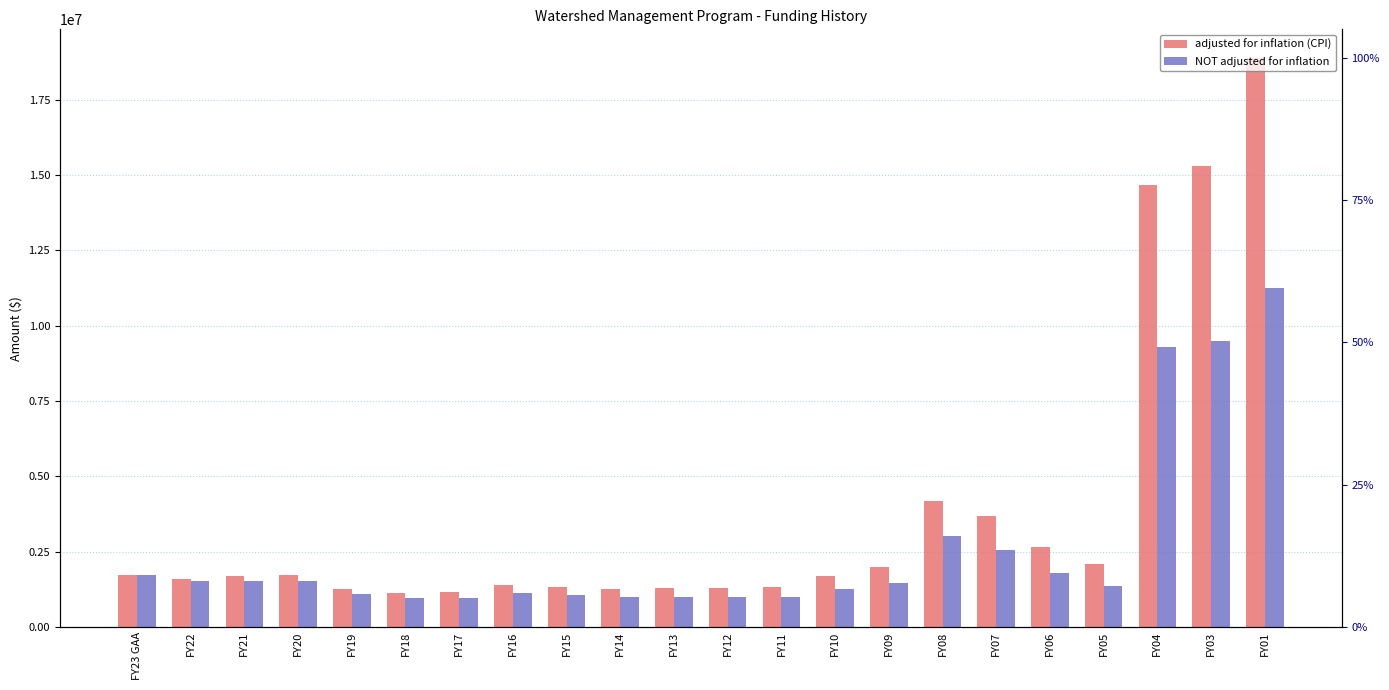

What value does the NOT adjusted for inflation series have at FY23 GAA?

1713282